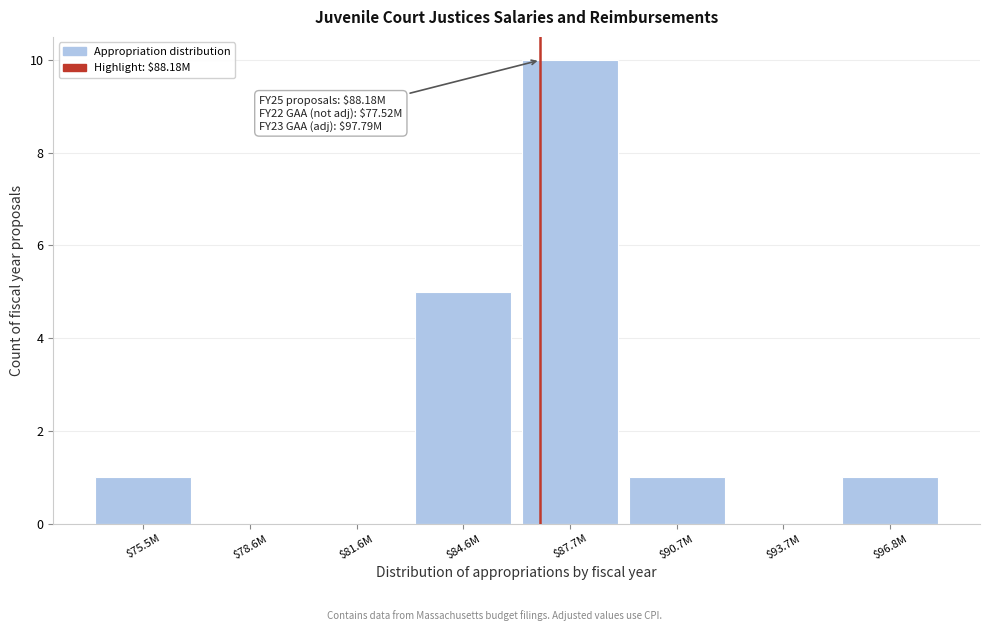

What is the maximum value shown in the chart?

10